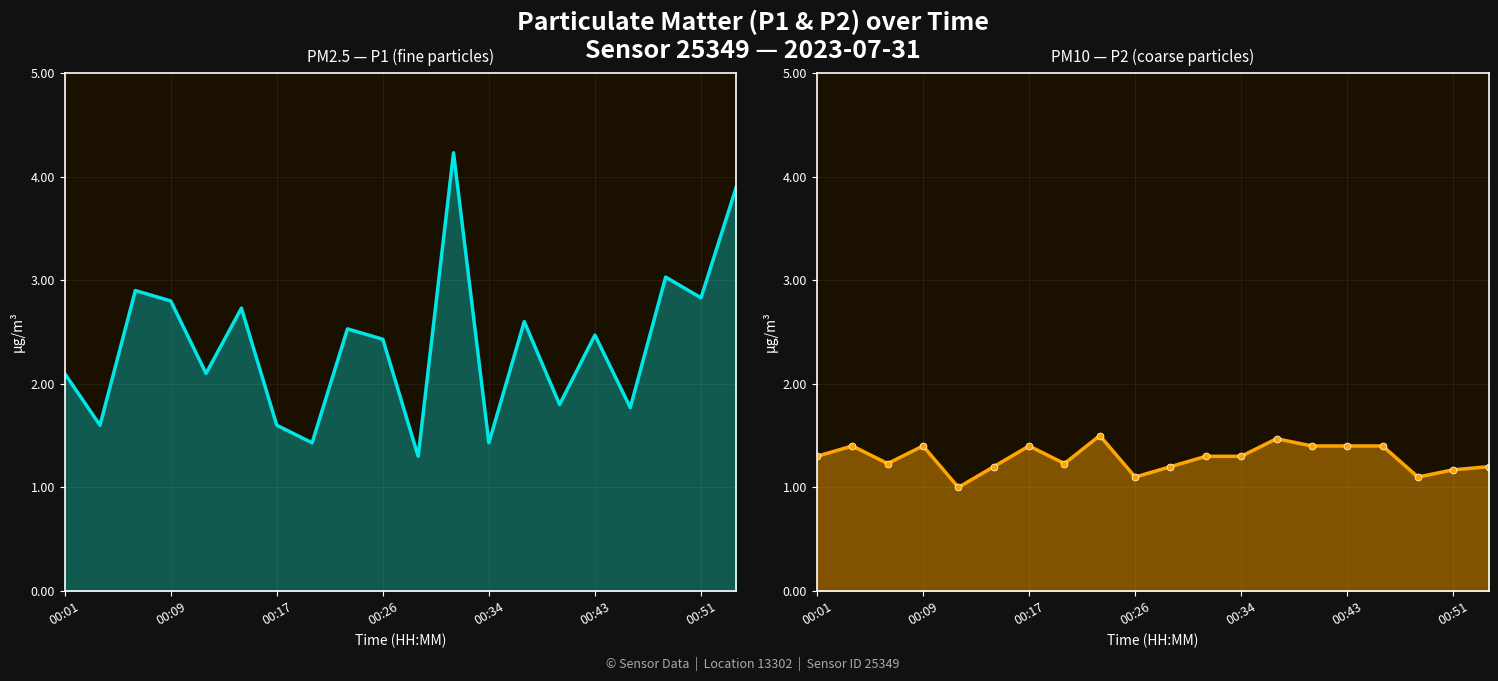

List the series in order of their overall mean, highest first.

P1, P2